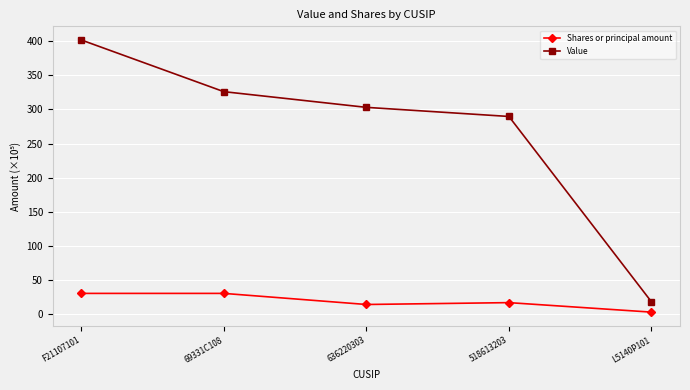

What is the sum of all Shares or principal amount values?

92.7